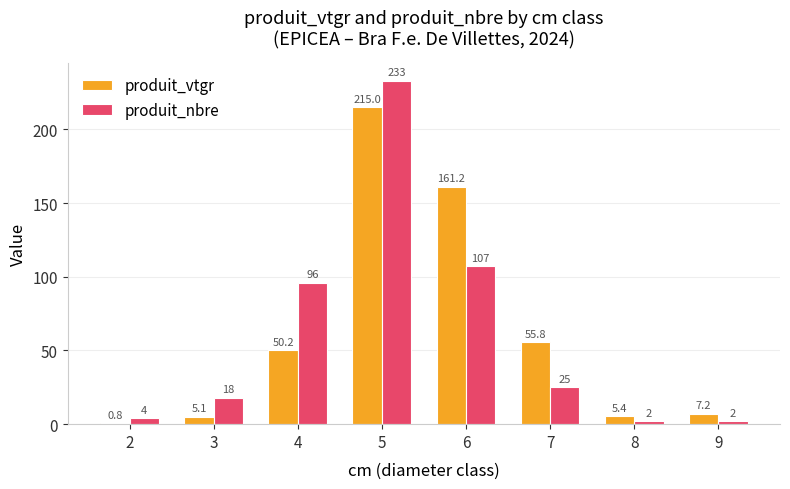

What is the difference between the second highest and second lowest values in the produit_nbre series?

105.0